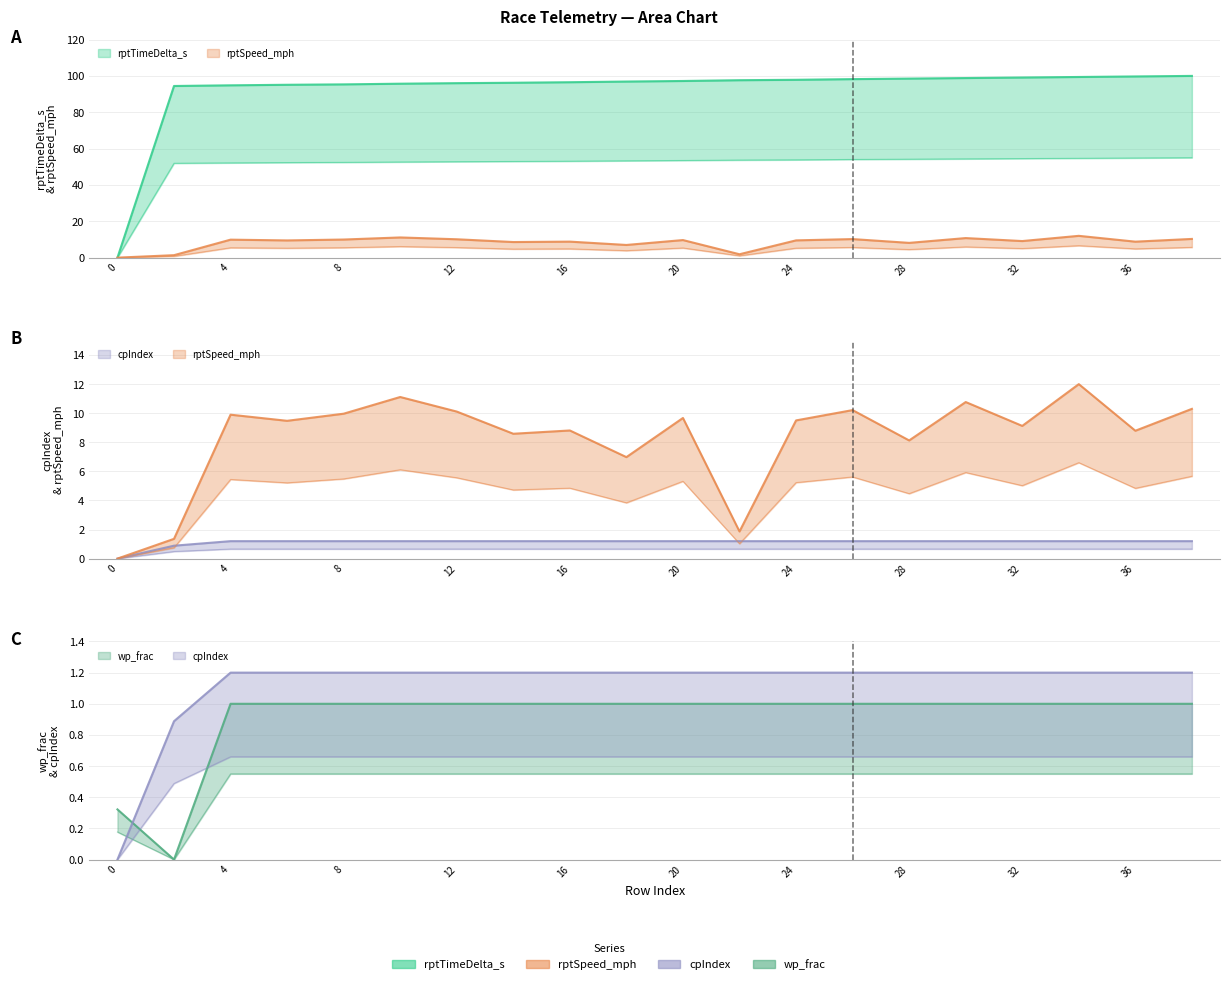

Count the wp_frac values in the range 1 to 2.

18